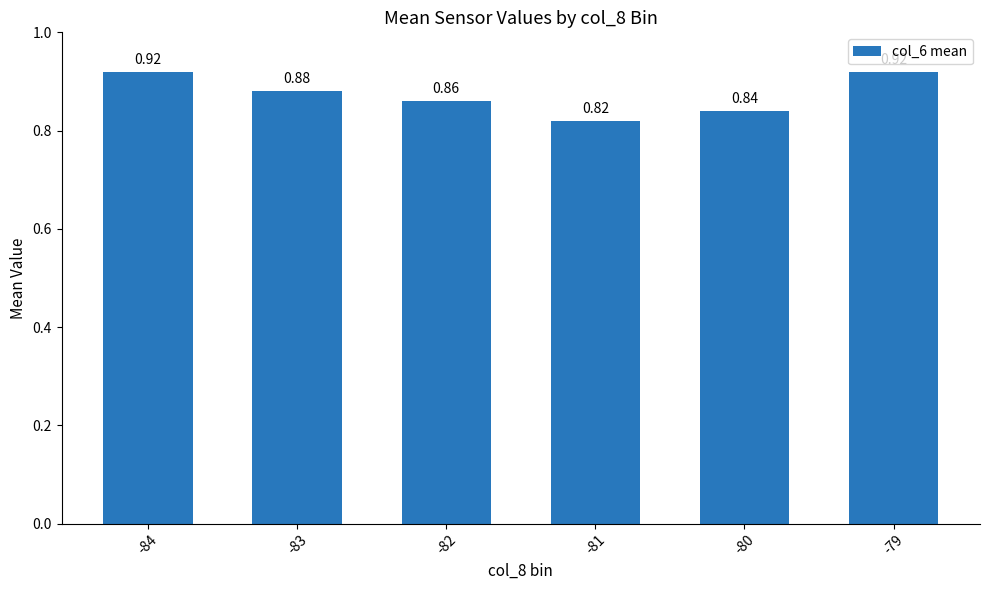

Is it true that the value at -83 is 1.4?

False